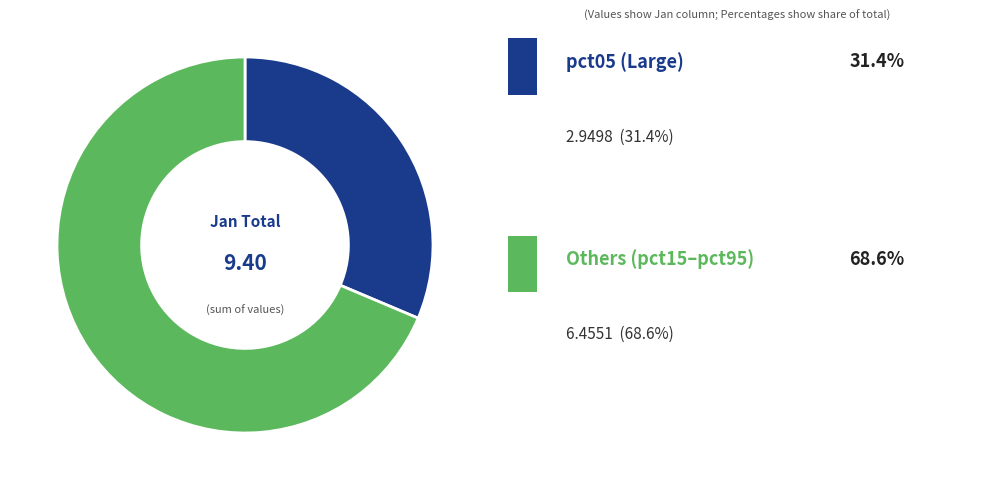

How many slices are in this pie chart?

2